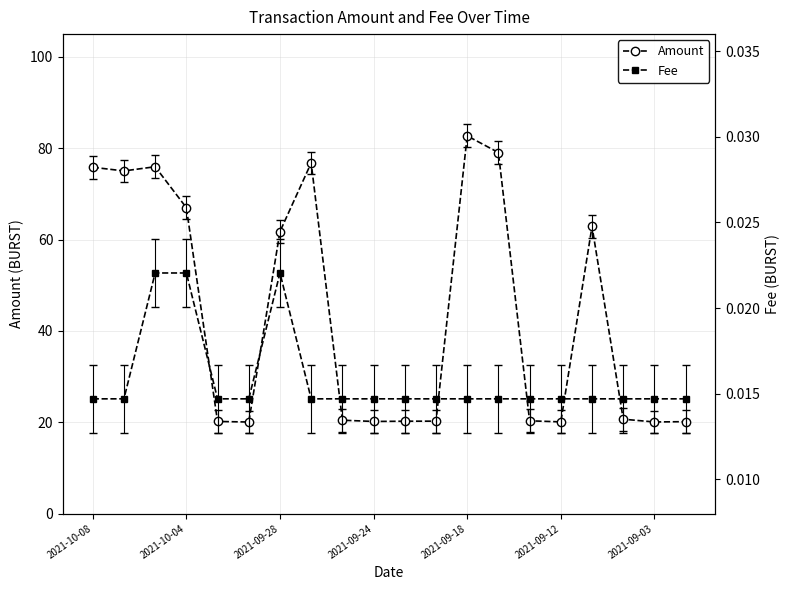

Between 7 and 17, which series saw the biggest shift?

Amount